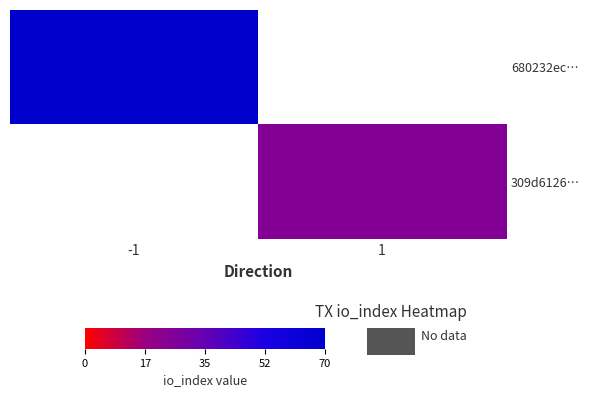

Which label corresponds to the smallest value in the chart?

1